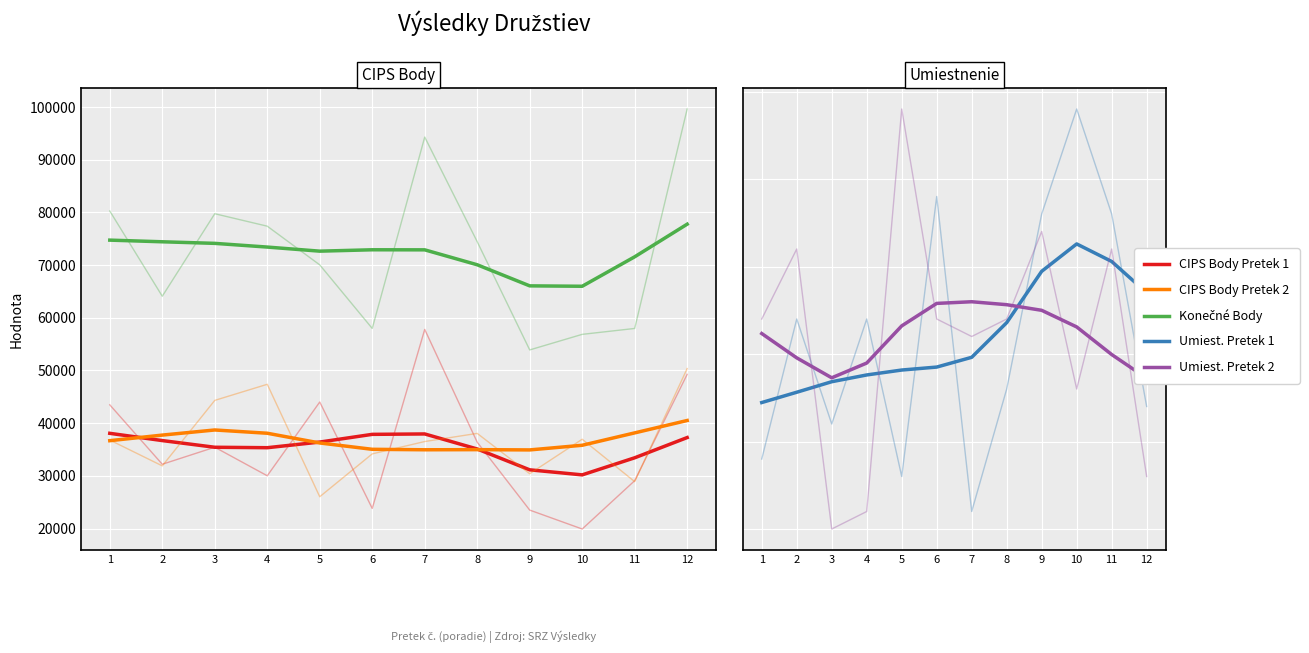

How many interior local valleys does the CIPS Body Pretek 2 series have?

2